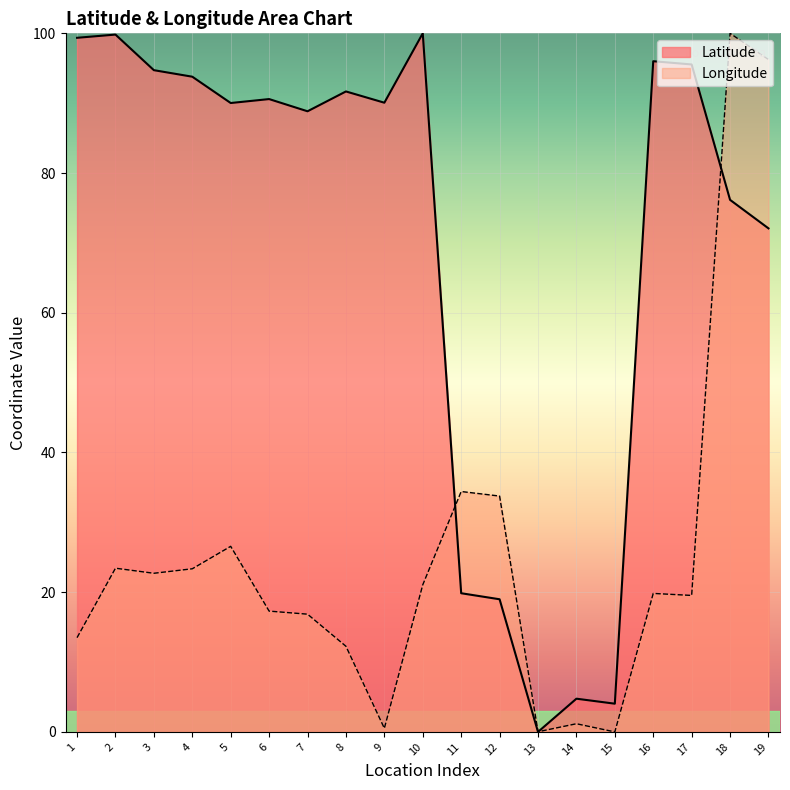

After their last crossing, which series has the higher values: Latitude or Longitude?

Longitude